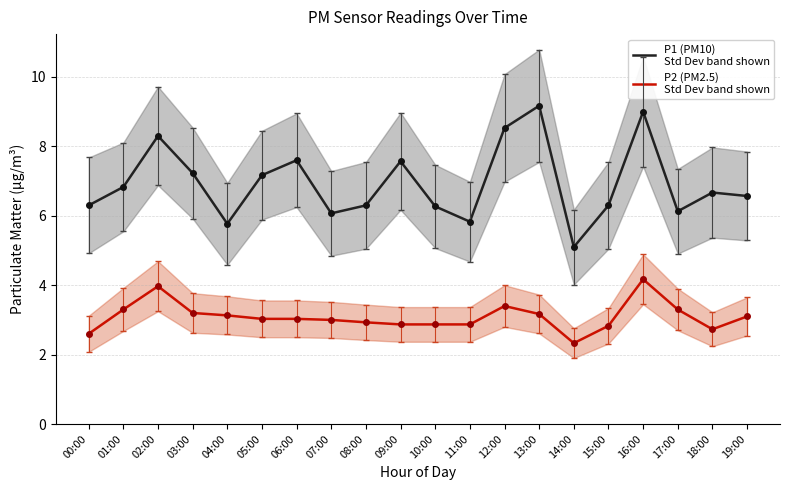

True or false: P2 (PM2.5)
Std Dev band shown and P1 (PM10)
Std Dev band shown cross at least once.

False